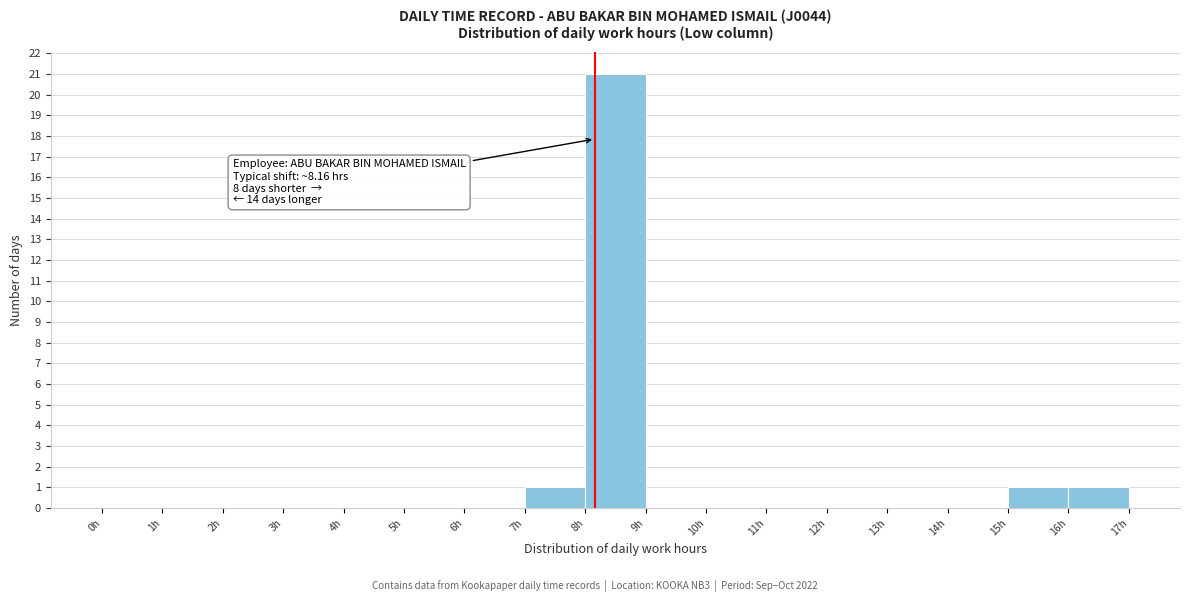

Which range on the x-axis has the tallest bar?

8 to 9